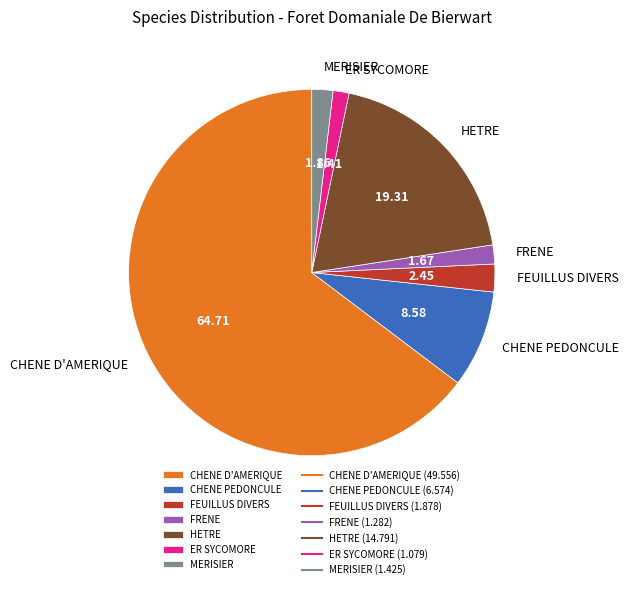

What is the largest slice in the pie chart?

CHENE D'AMERIQUE